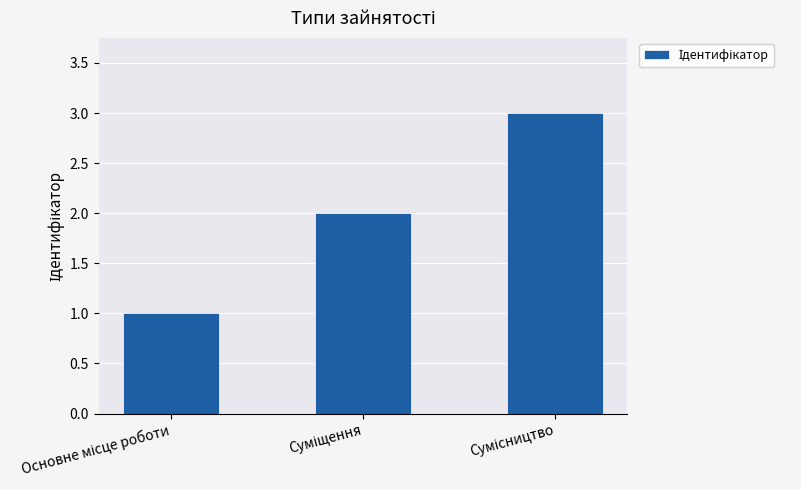

What is the smallest value displayed?

1